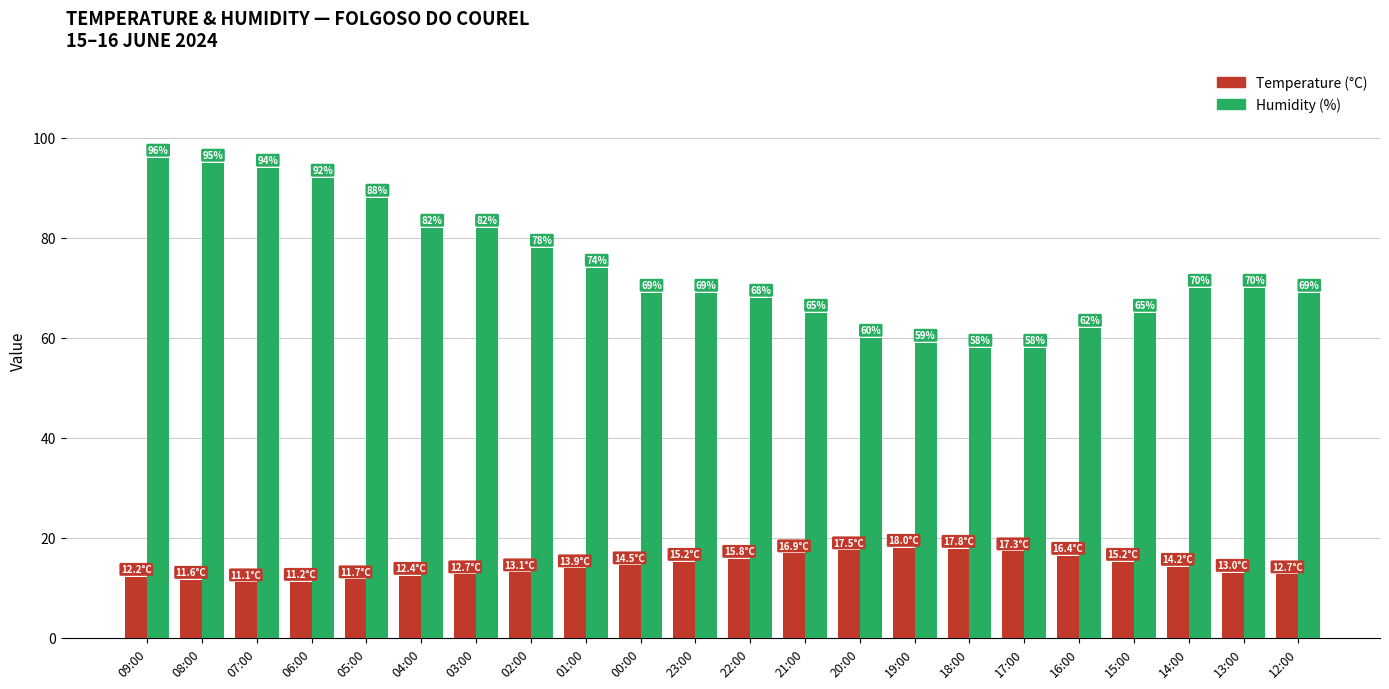

Between 08:00 and 01:00, which series saw the biggest shift?

Humidity (%)